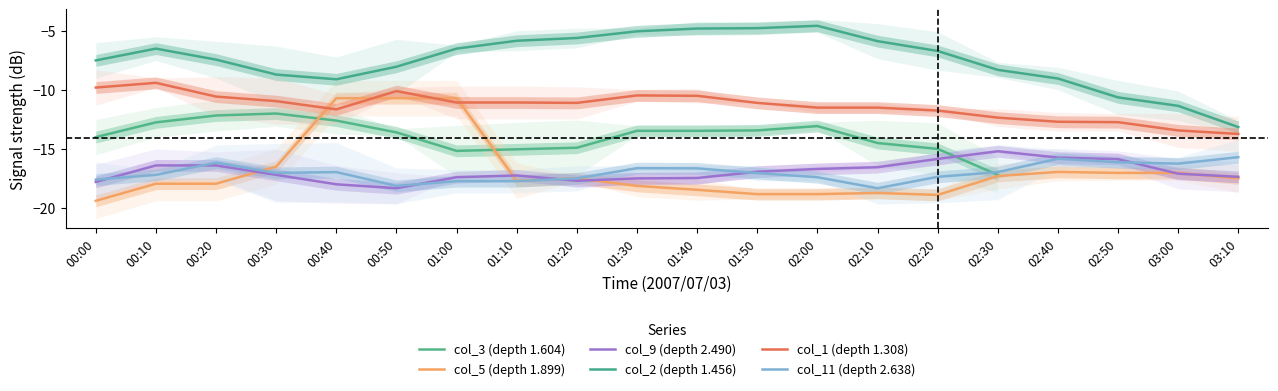

True or false: col_2 (depth 1.456) has more than 1 points higher than both neighbors.

True